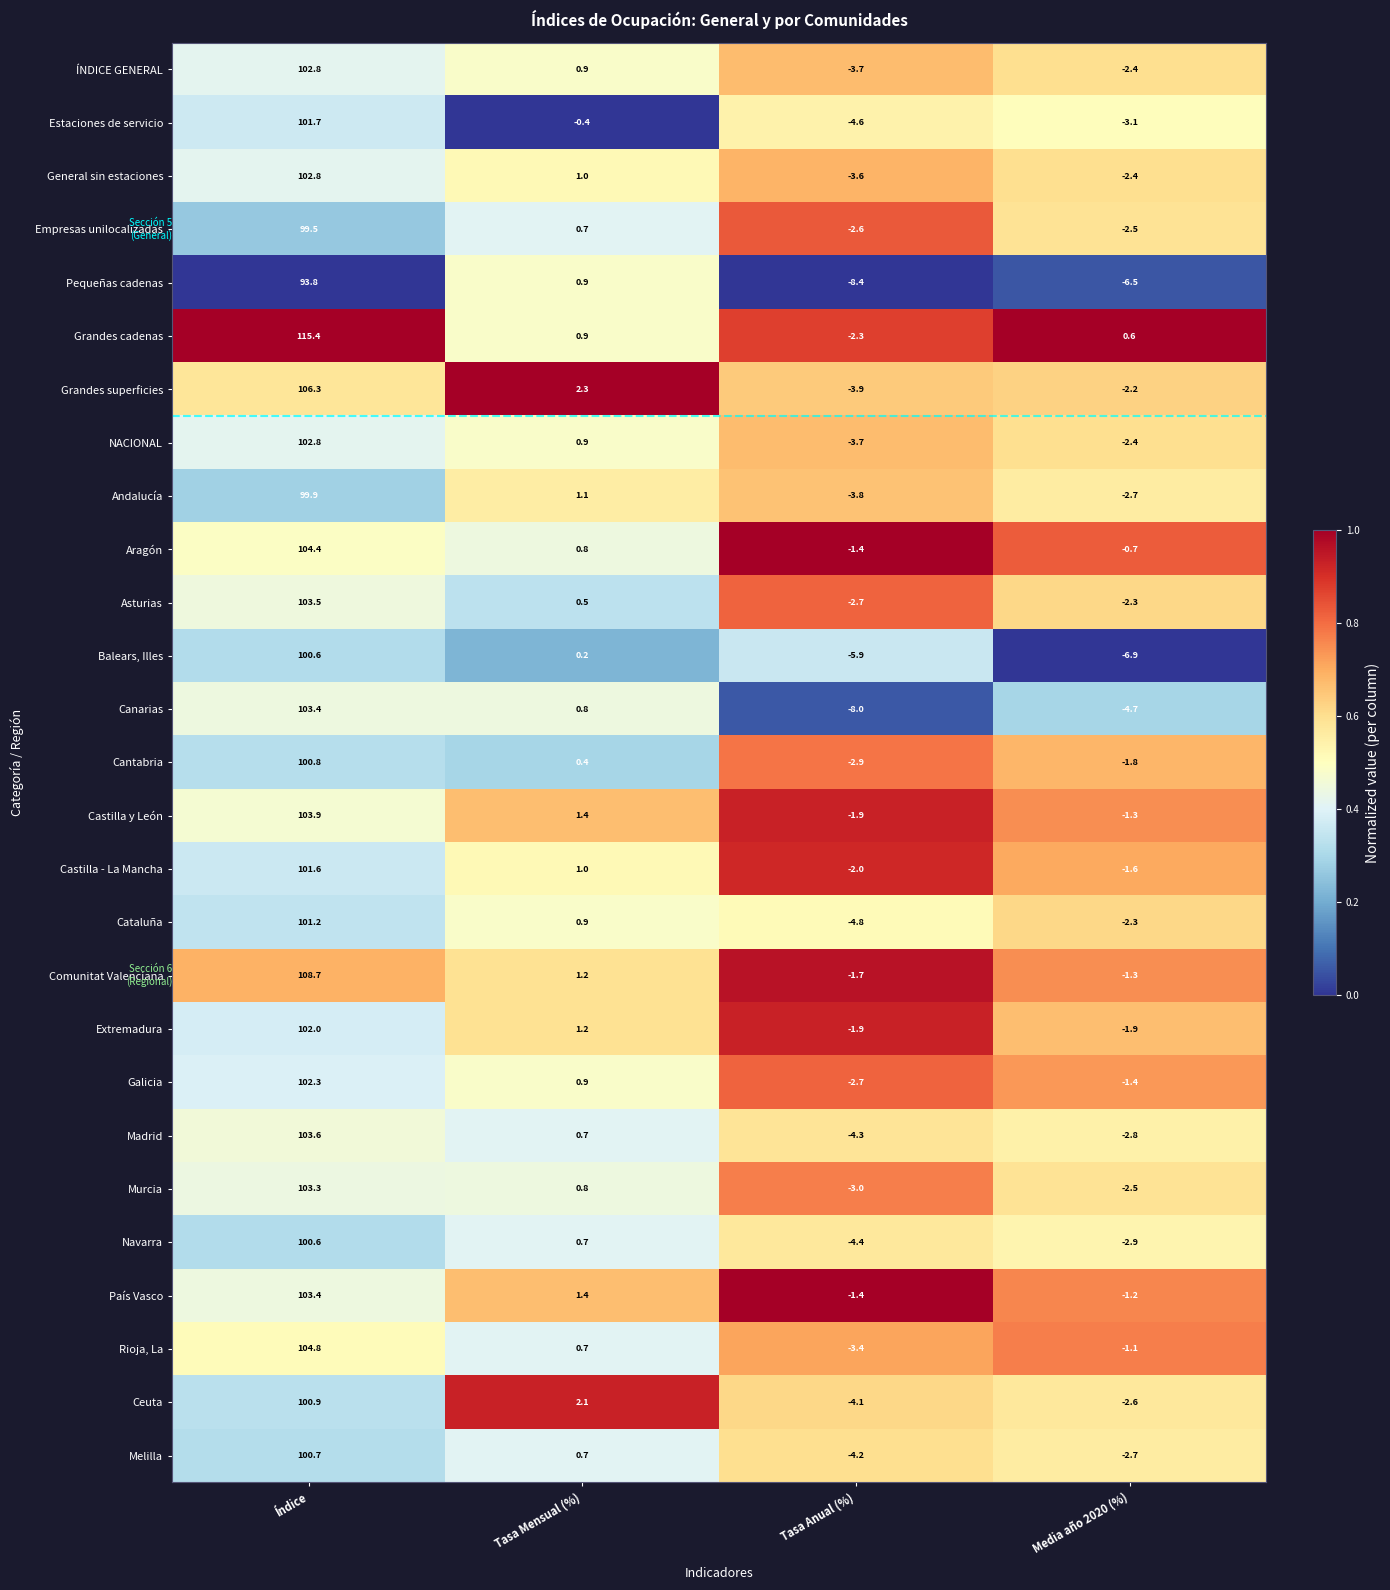

List the labels in order of Cantabria value, largest first.

Índice, Tasa Mensual (%), Media año 2020 (%), Tasa Anual (%)